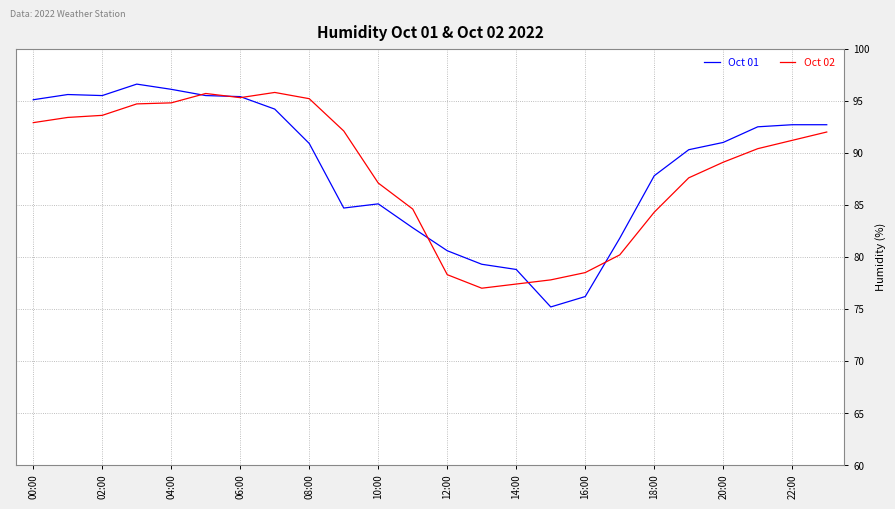

Which series has the largest range (max minus min)?

Oct 01